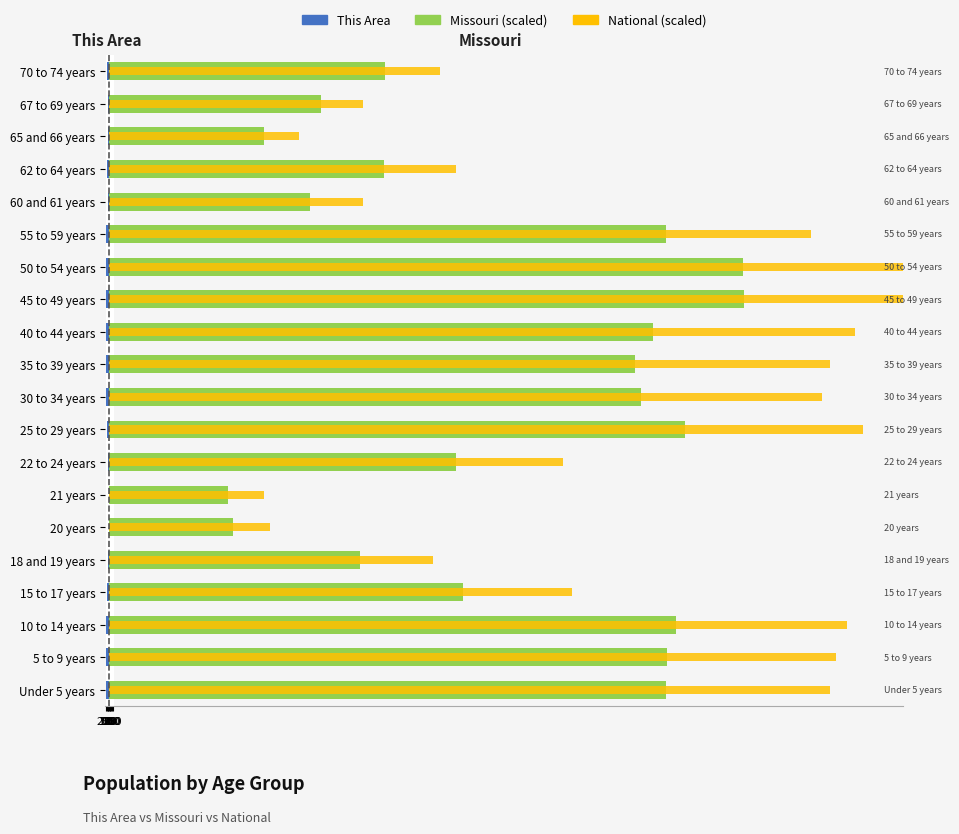

Which series has the largest total across all categories?

National (scaled)